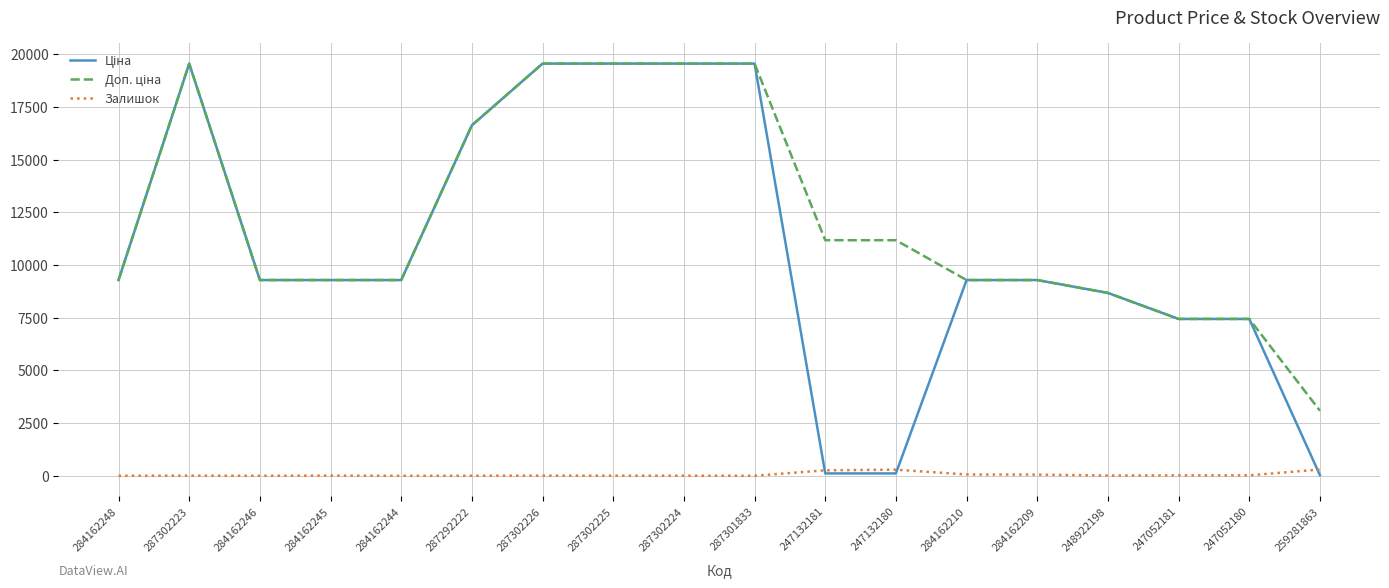

Does the chart display data point markers on the line(s)?

No